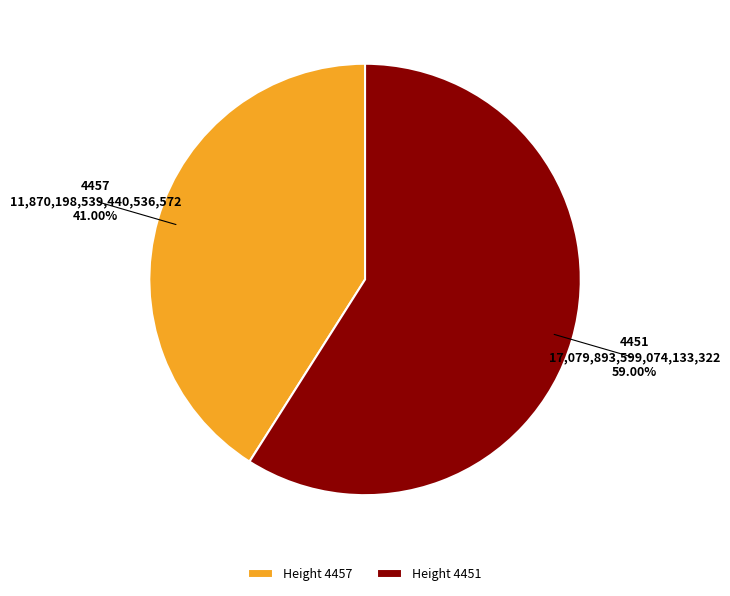

Rank the categories by value from lowest to highest.

Height 4457, Height 4451